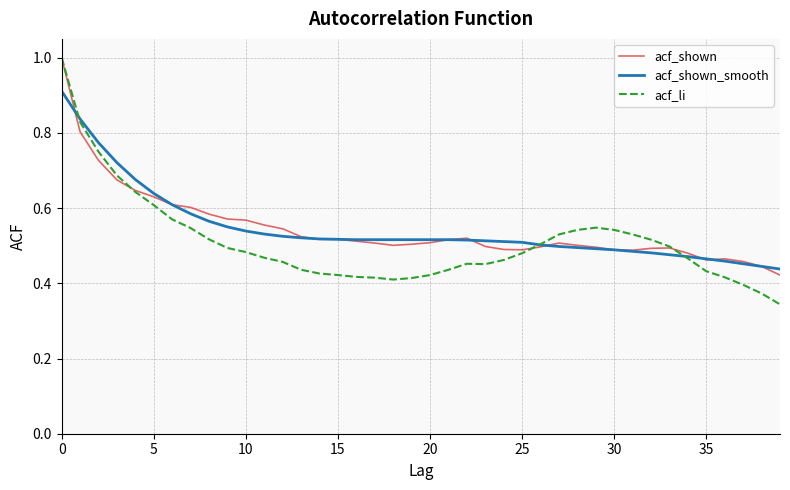

What is the greatest value displayed?

1.0